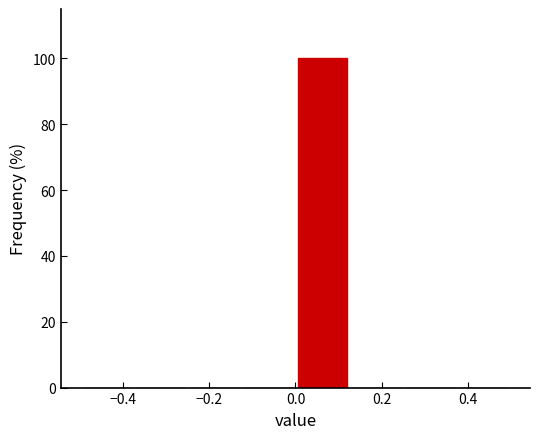

Over which range of the x-axis is the bar tallest?

0.000 to 0.125